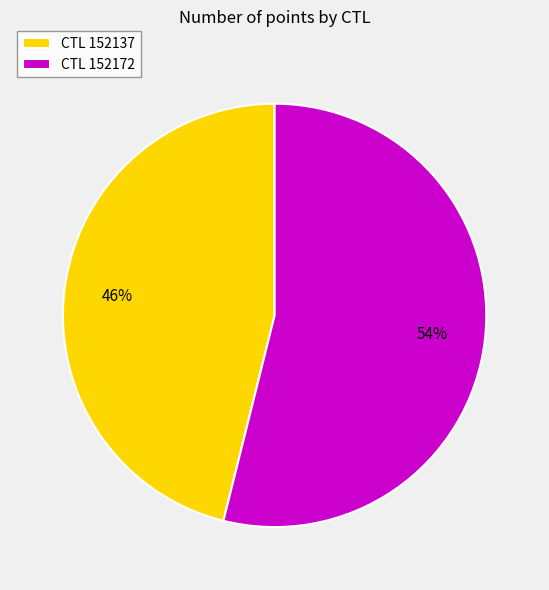

Which has a higher value, CTL 152172 or CTL 152137?

CTL 152172